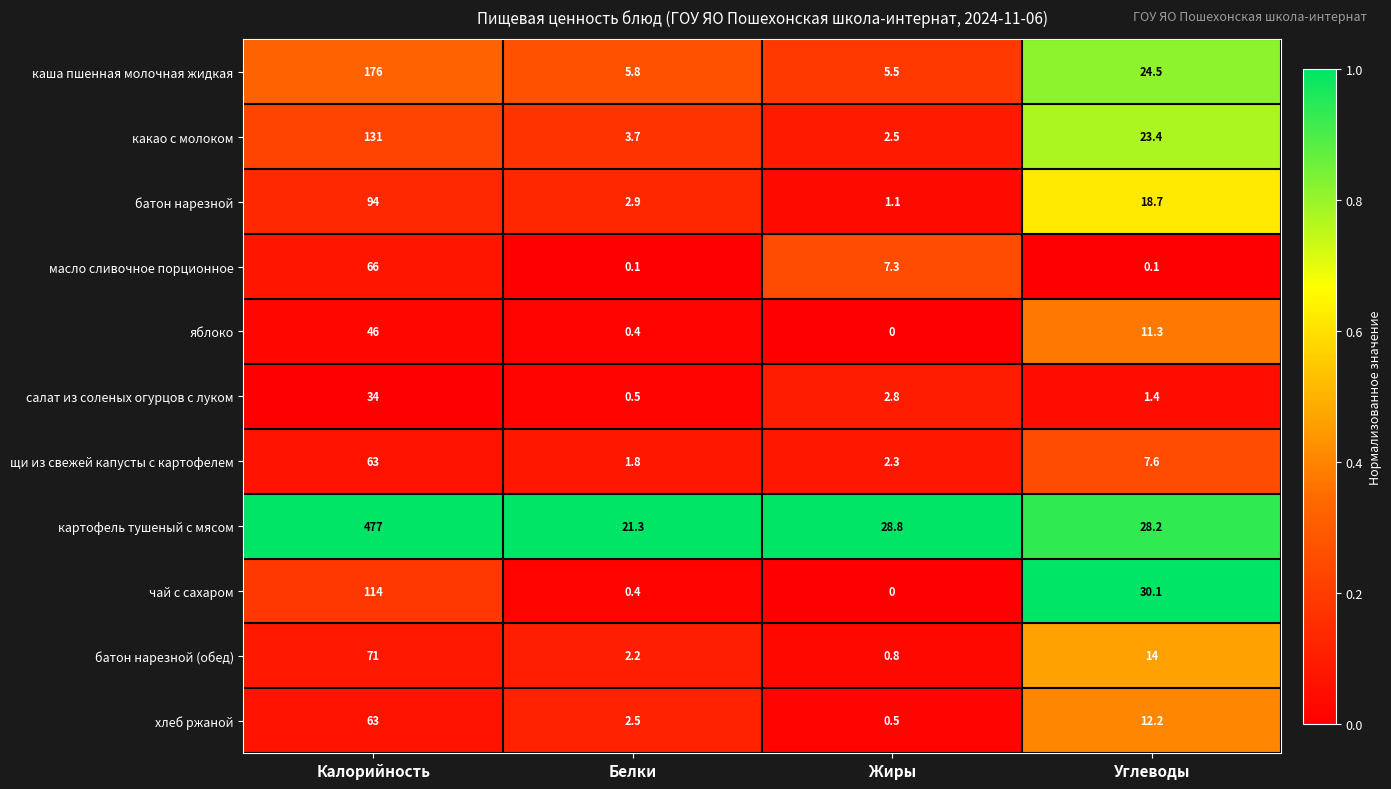

What is the lowest value of the щи из свежей капусты с картофелем series?

1.8